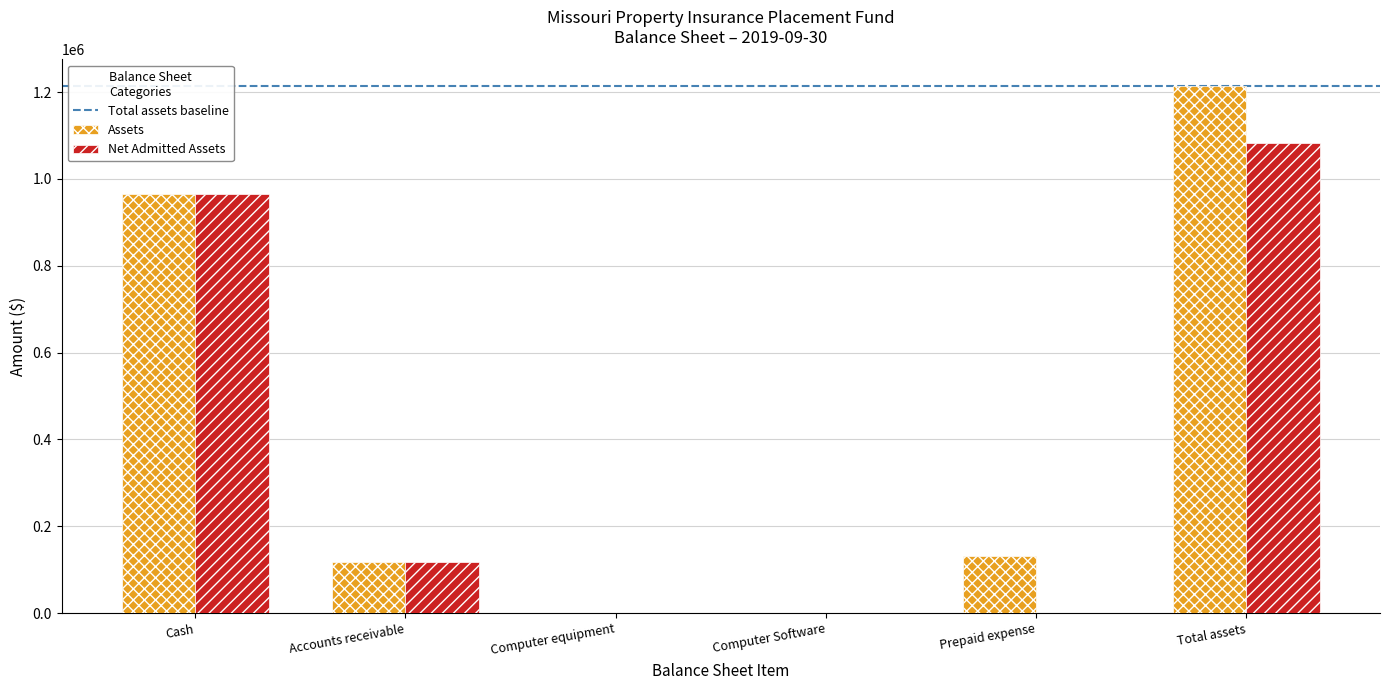

Reading left to right, transcribe all the data shown in this chart.

Assets: 964818.2	117556.3	0.0	0.0	132599.0	1214973.4
Net Admitted Assets: 964818.2	117556.3	0.0	0.0	0.0	1082374.4